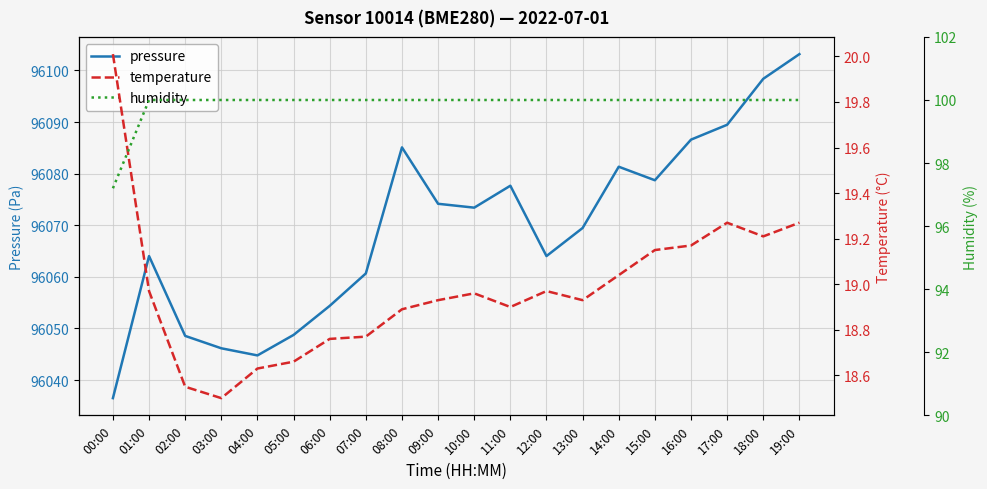

List the series in order of their peak value, highest first.

pressure, humidity, temperature